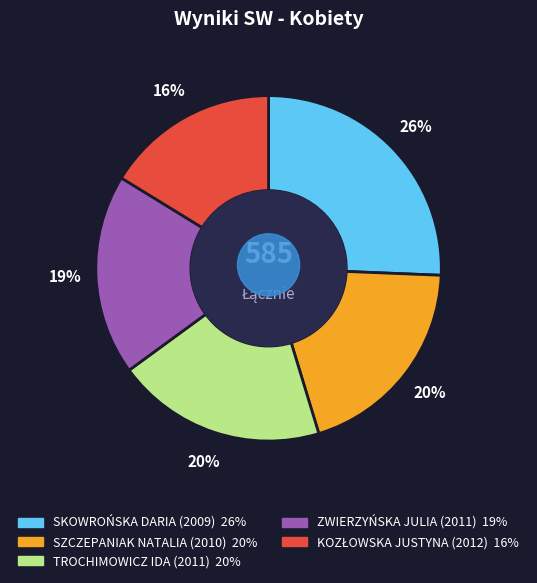

Does SKOWROŃSKA DARIA (2009) account for over 50% of the chart?

No